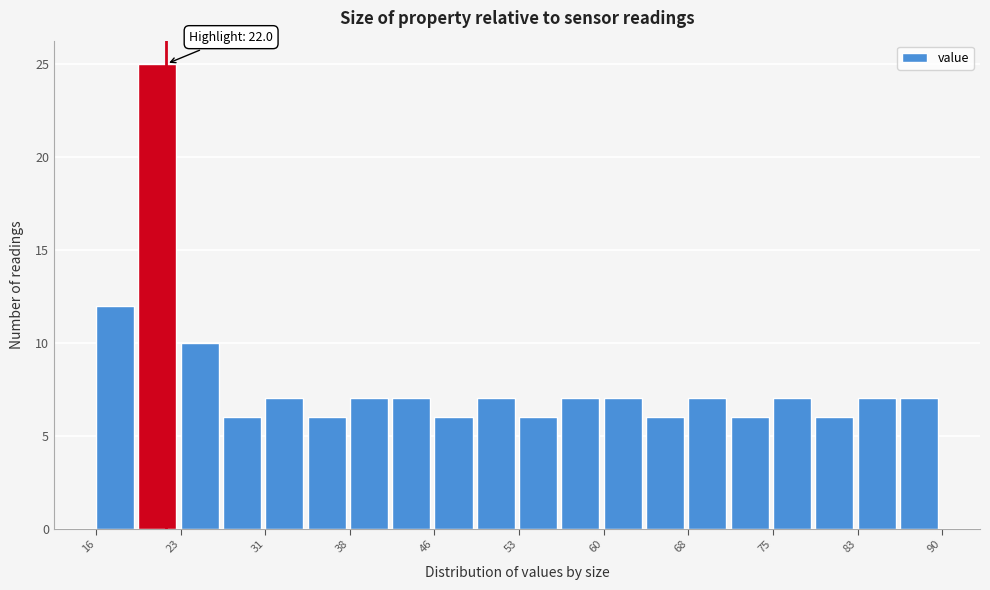

Around what value on the x-axis is the tallest bar? Give the approximate position of its centre, as read against the axis.

21